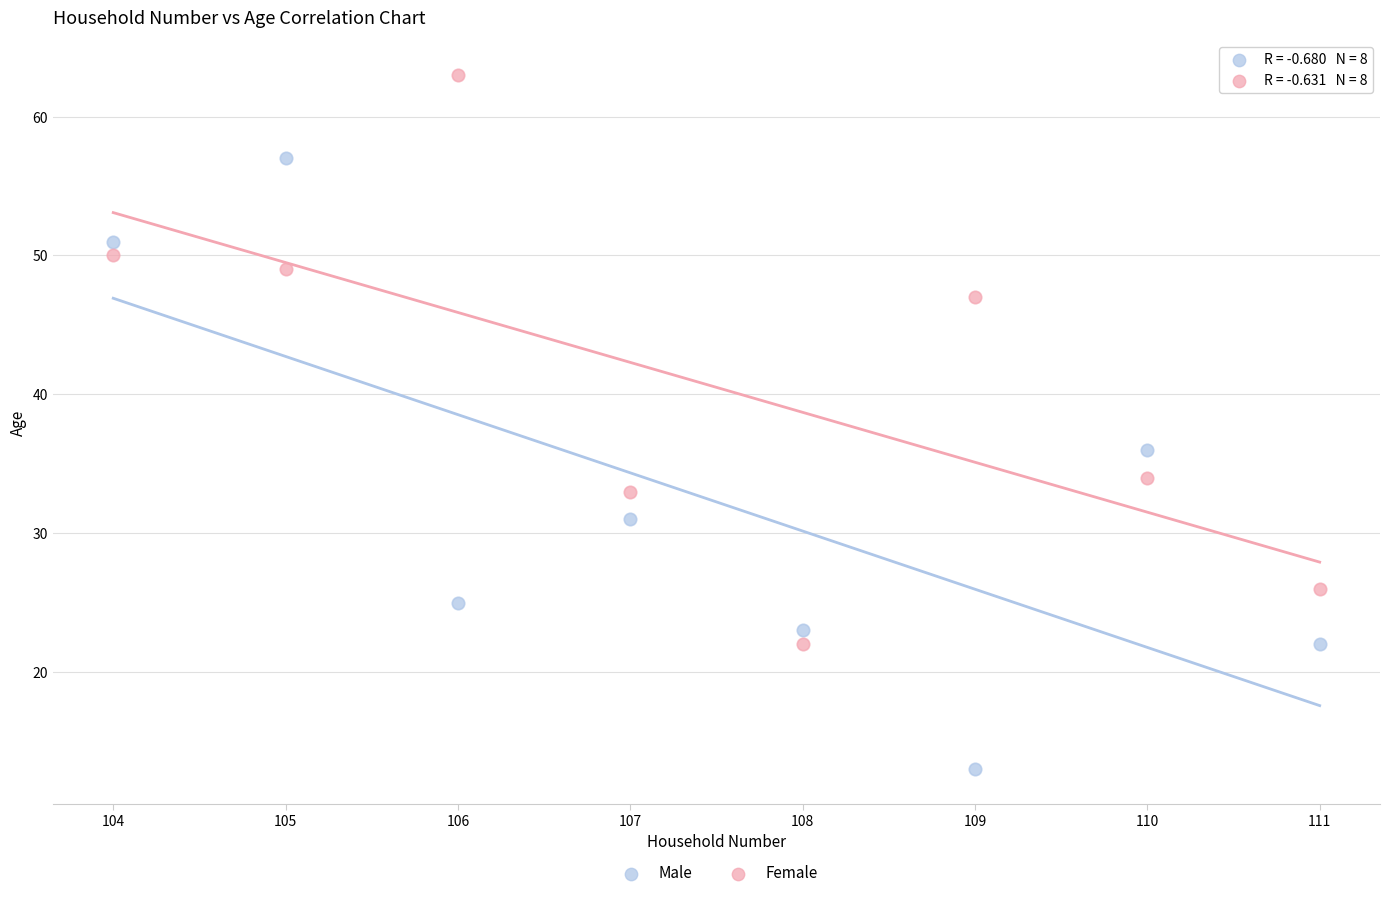

Across all series, what Y value is closest to 38?

36